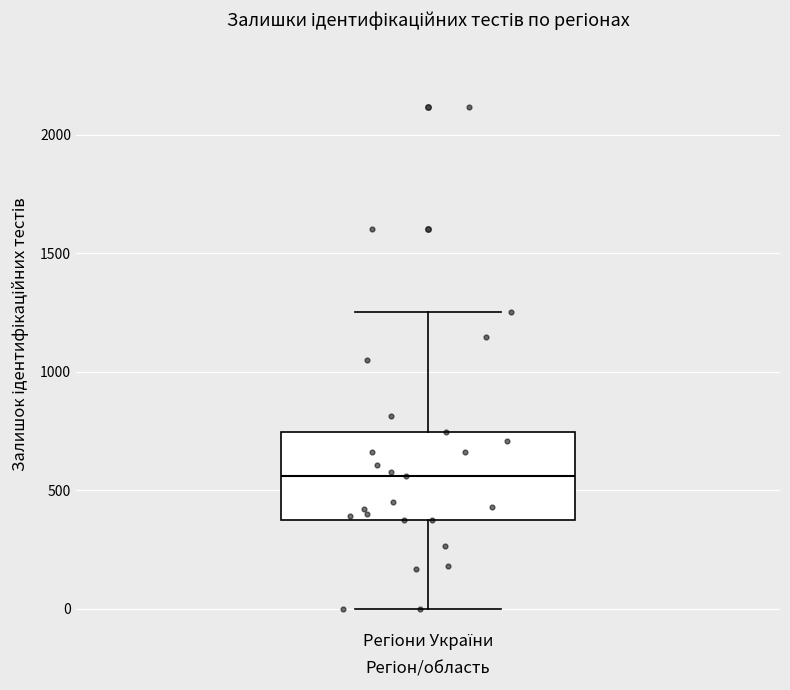

Read this box plot against the y-axis: the position of the median line, the range covered by the box, and the ends of both whiskers. The values are not printed on the chart, so give them approximately, as read against the axis.

median 550, box 400 to 750, whiskers 0 to 1250